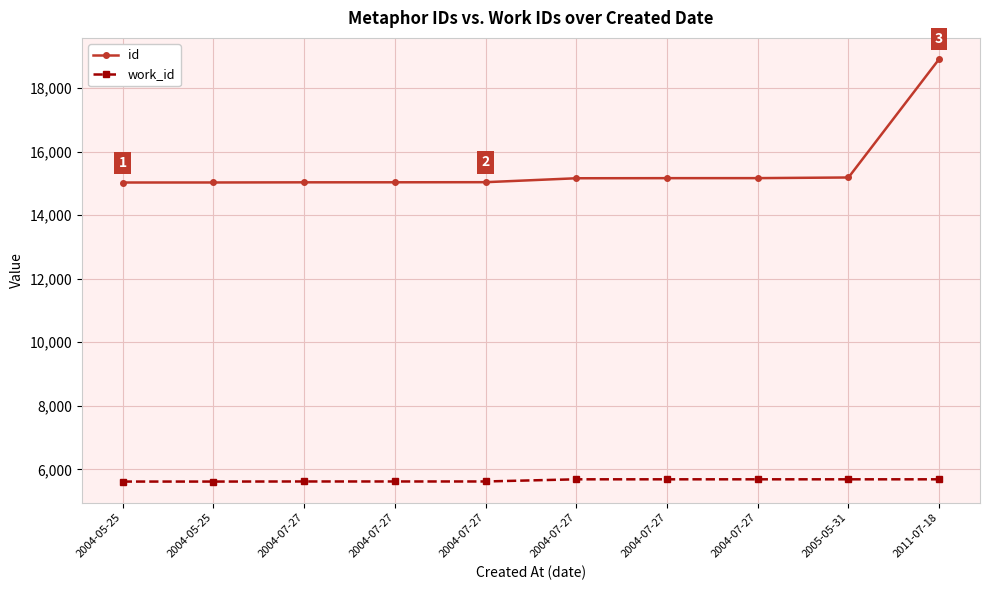

Does the chart have visible grid lines?

Yes